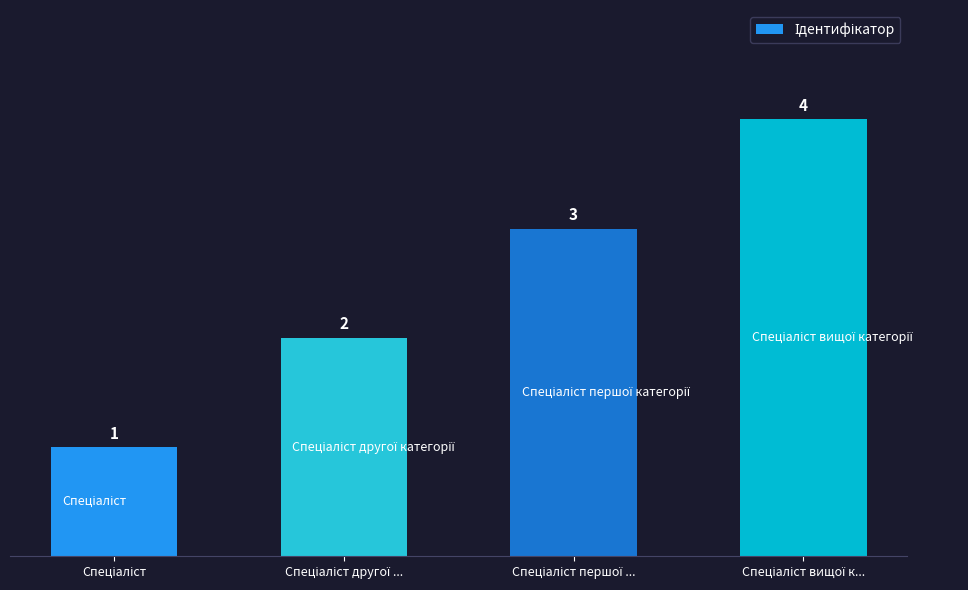

What is the greatest value displayed?

4